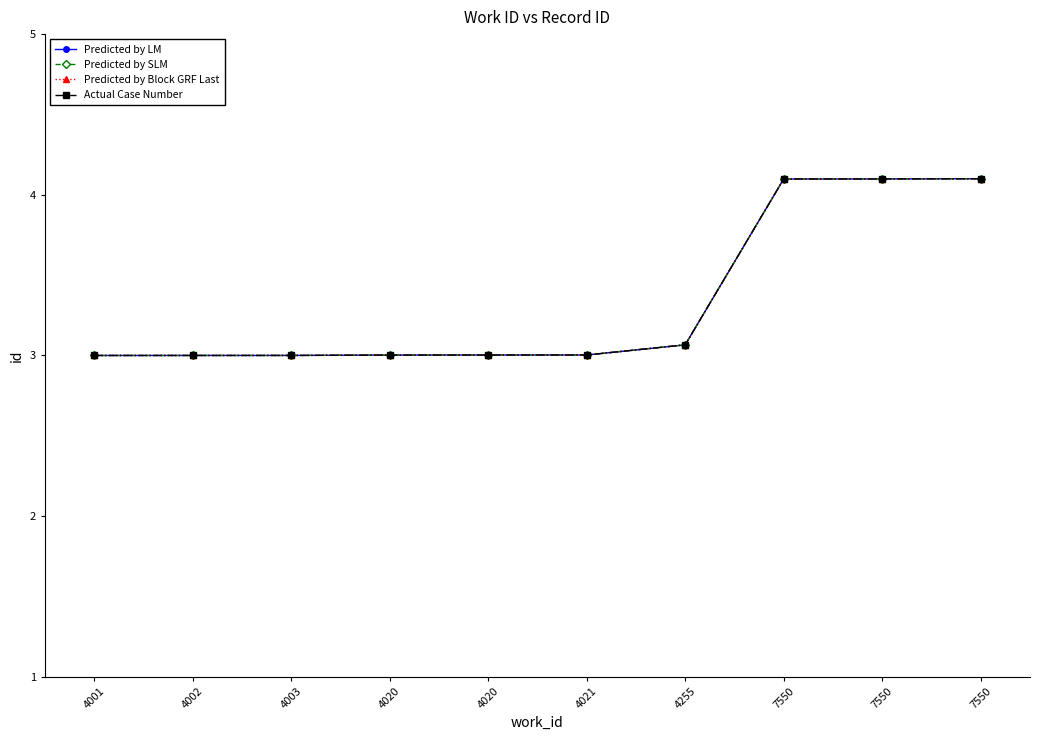

How many lines are shown in the chart?

4